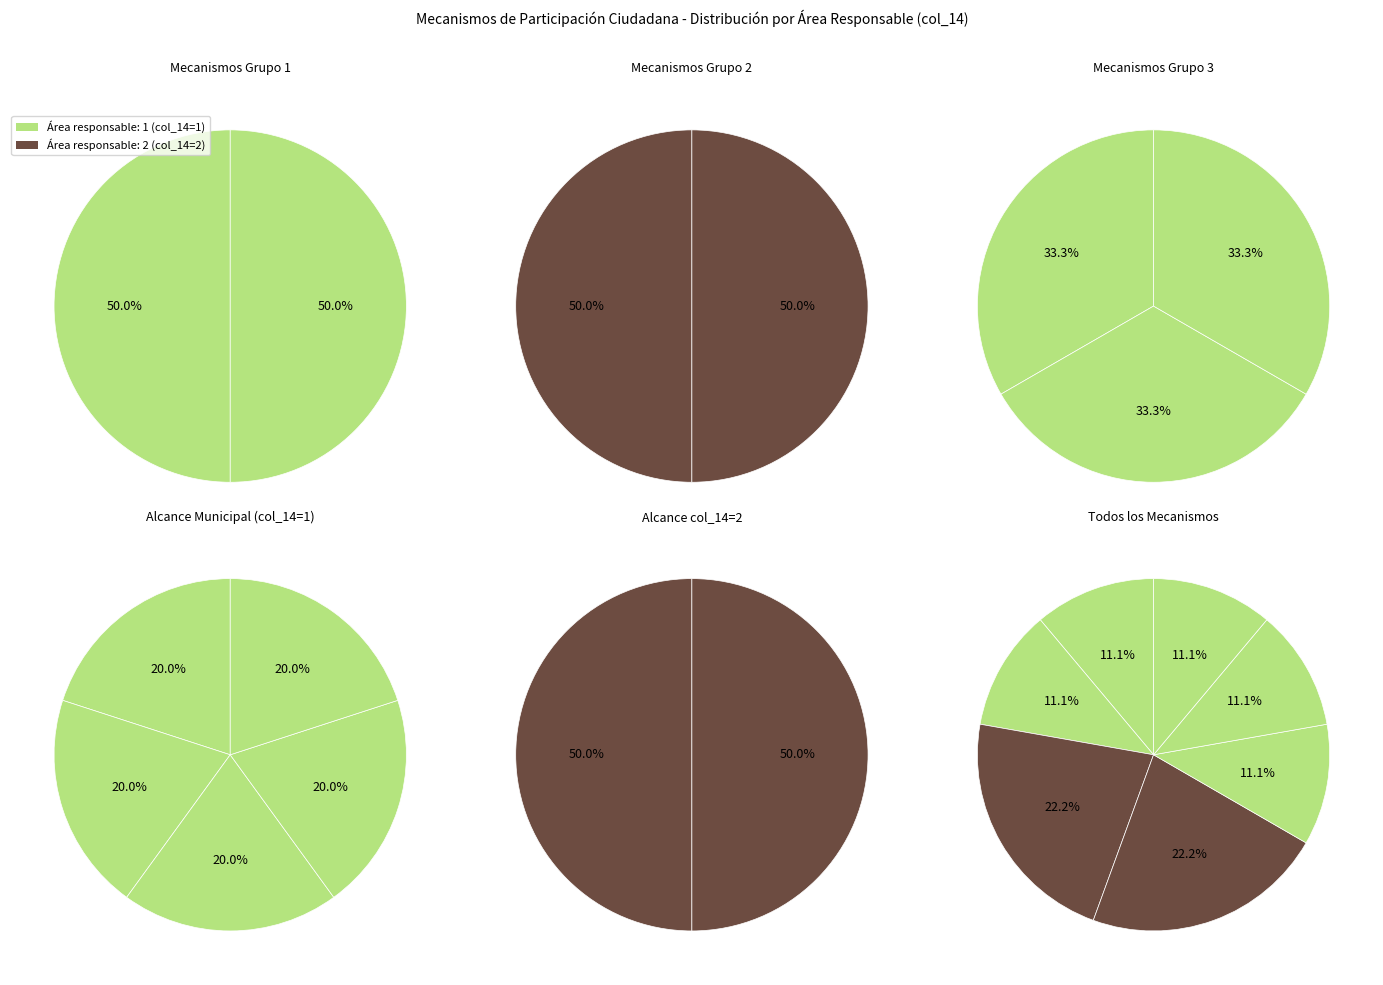

Is there any slice that represents more than half of the pie?

No